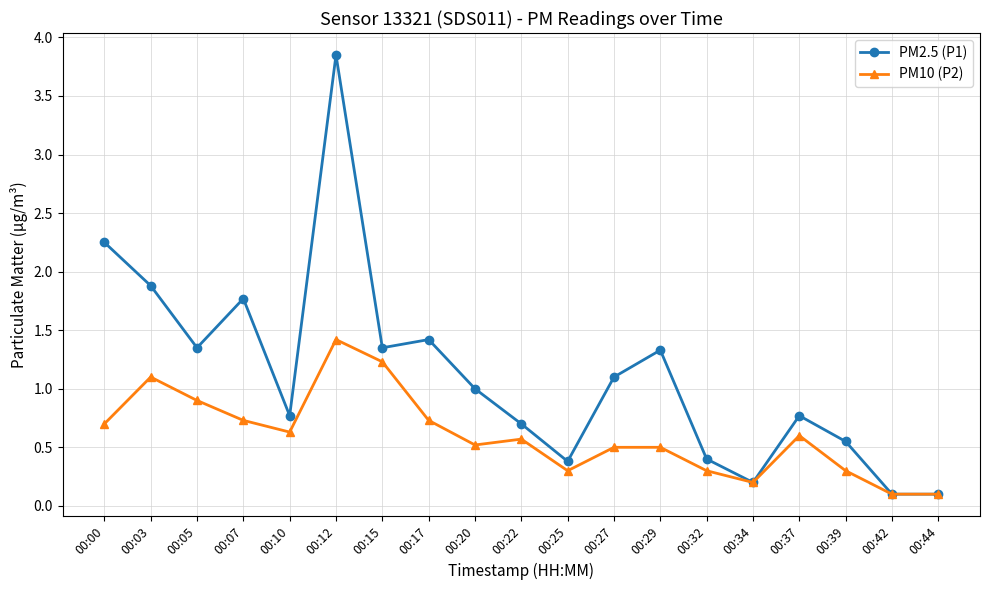

Which label corresponds to the largest value in the chart?

00:12